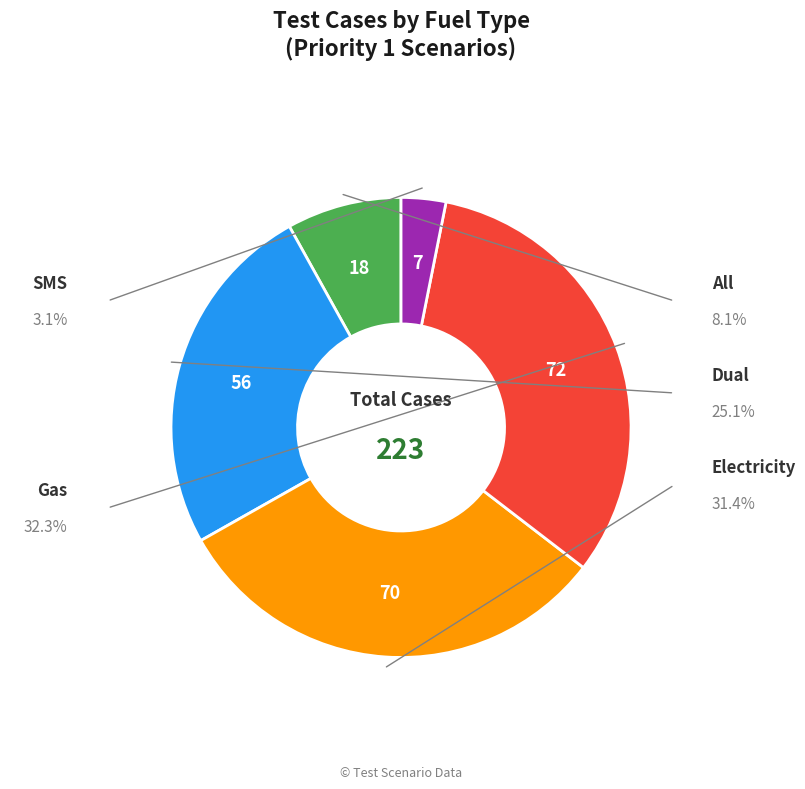

Is there any slice that represents more than half of the pie?

No